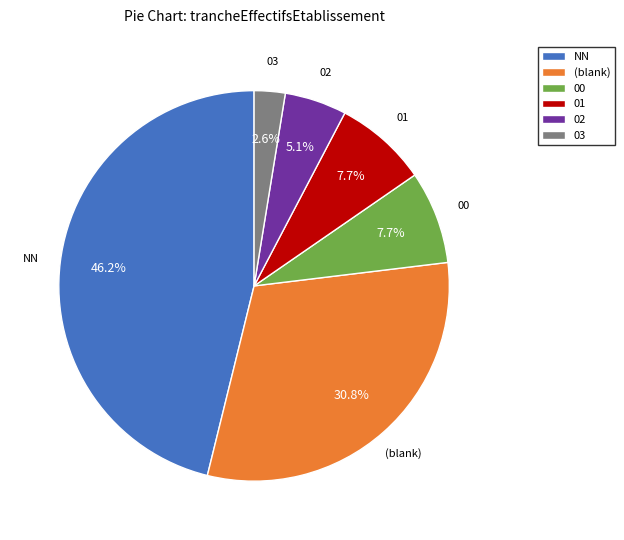

To the nearest percent, what is the combined percentage of 03 and 02?

8%